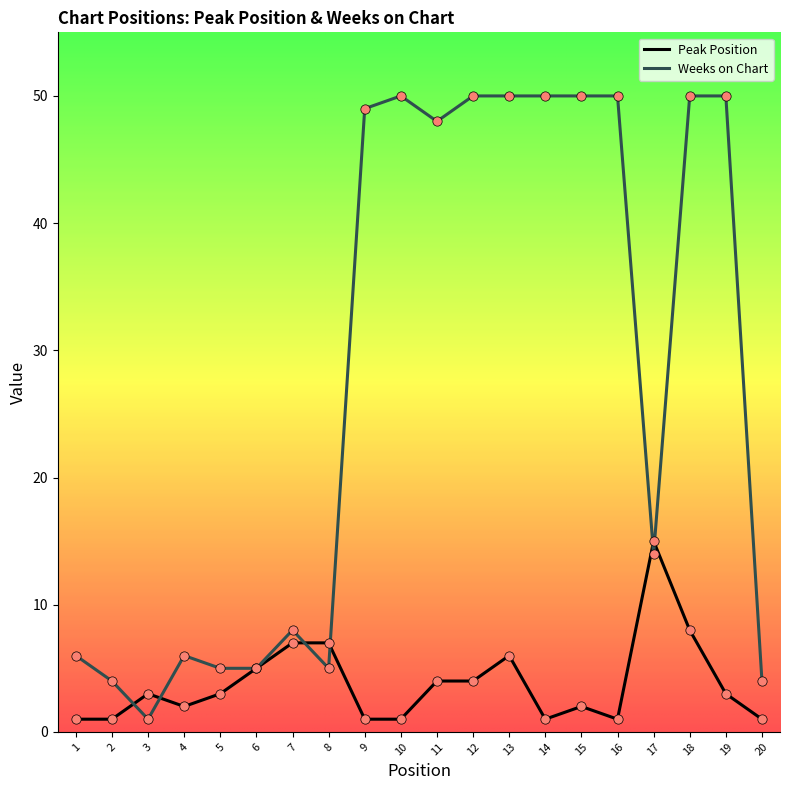

At how many categories does at least one series exceed 30?

10